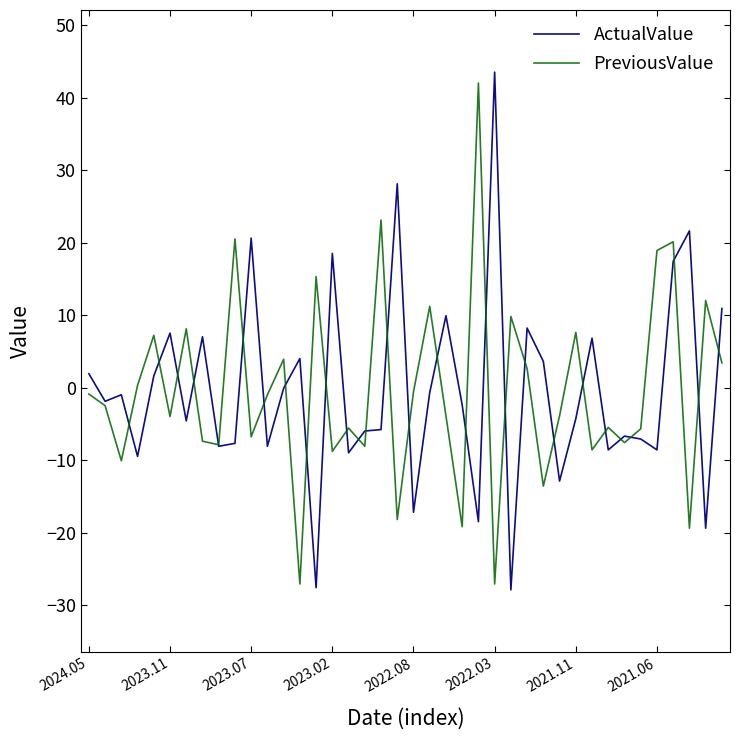

What is the lowest value of the ActualValue series?

-27.9